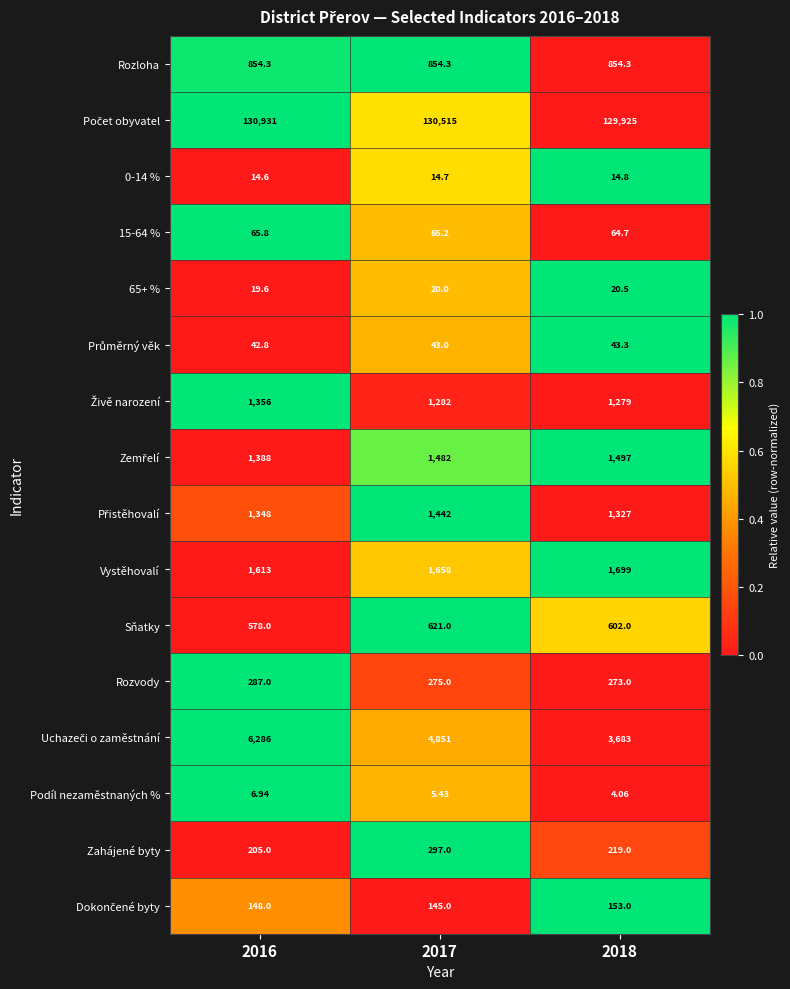

Count the number of categories in the chart.

3